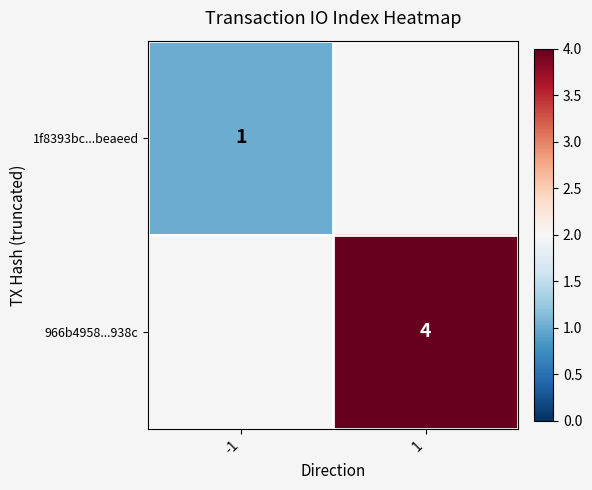

Is the value of 1f8393bc...beaeed at -1 greater than the value of 966b4958...938c at 1?

No